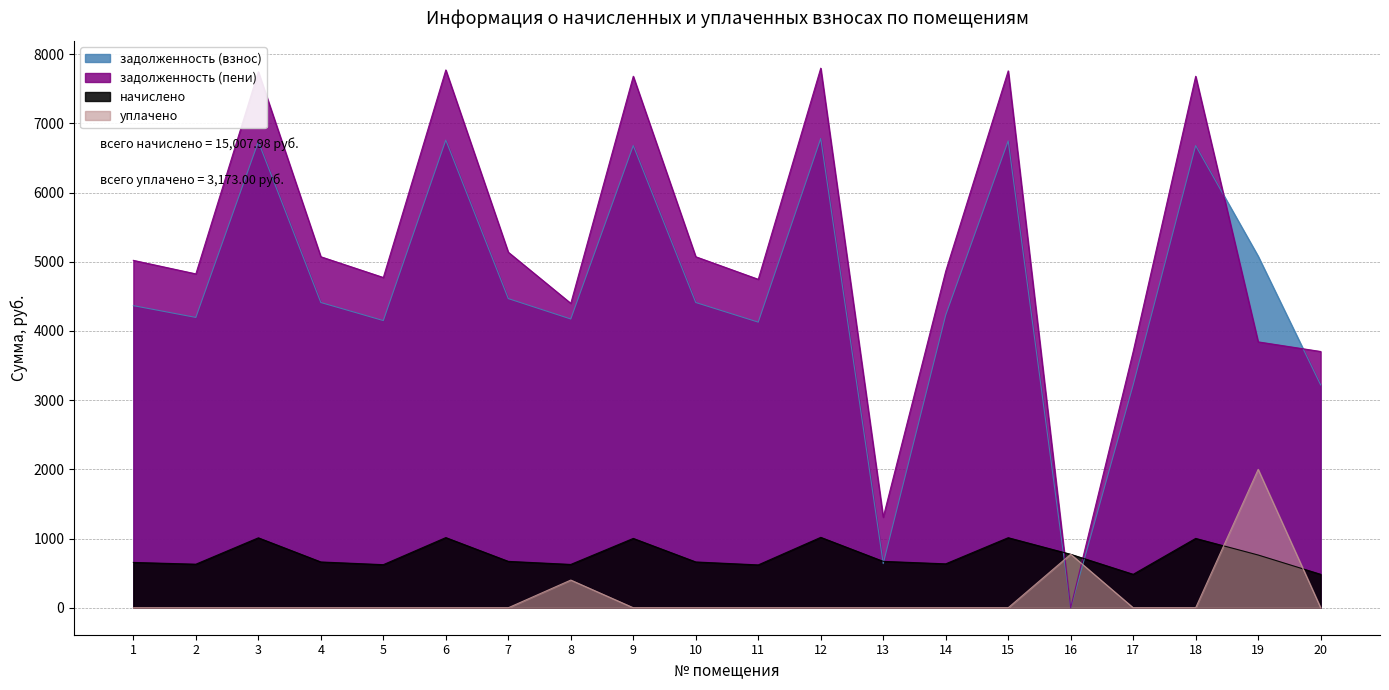

What is the value of the задолженность (взнос) point at the 2nd from the left?

4195.8